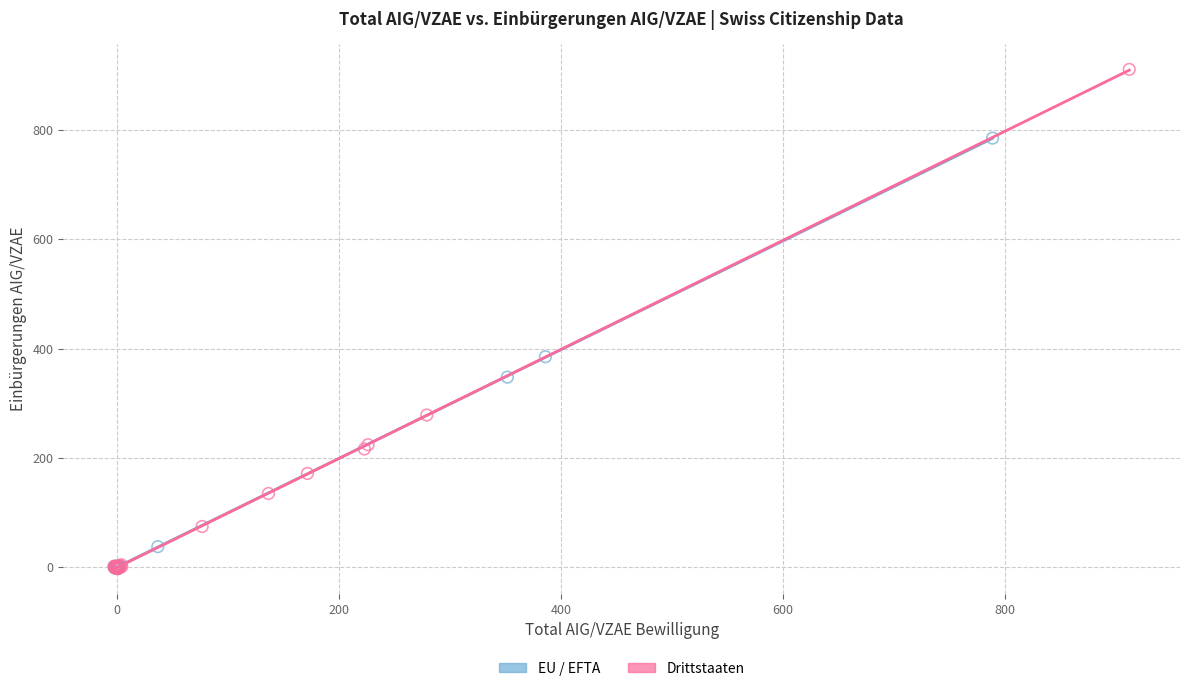

What are all the series names shown in the legend?

EU / EFTA, Drittstaaten